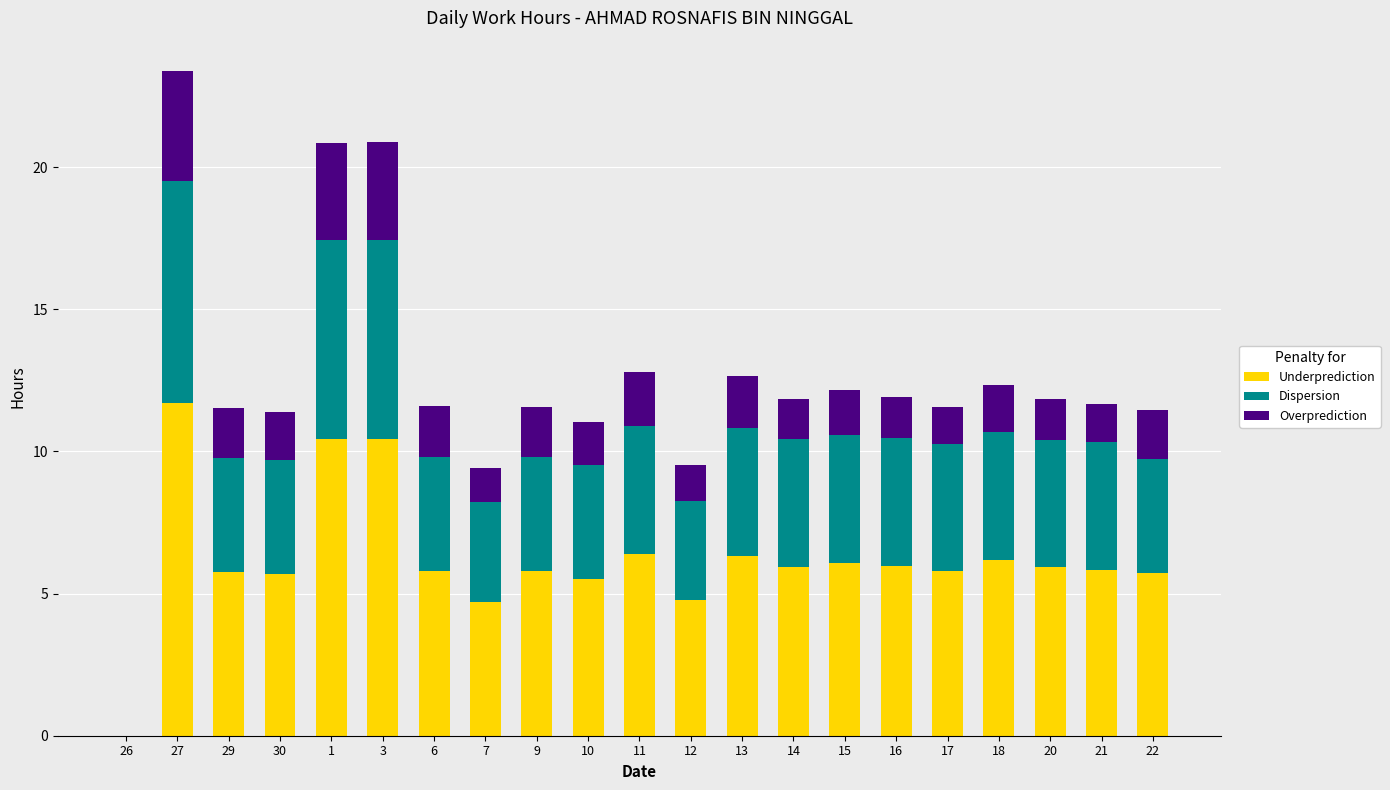

Read the Underprediction value at 14.

5.9